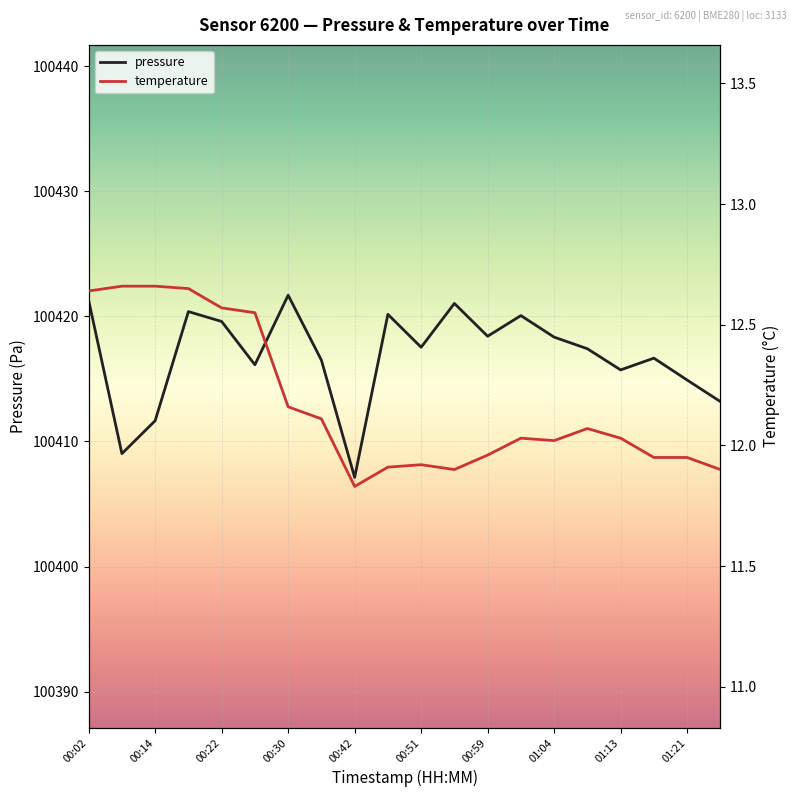

True or false: pressure and temperature cross at least once.

False